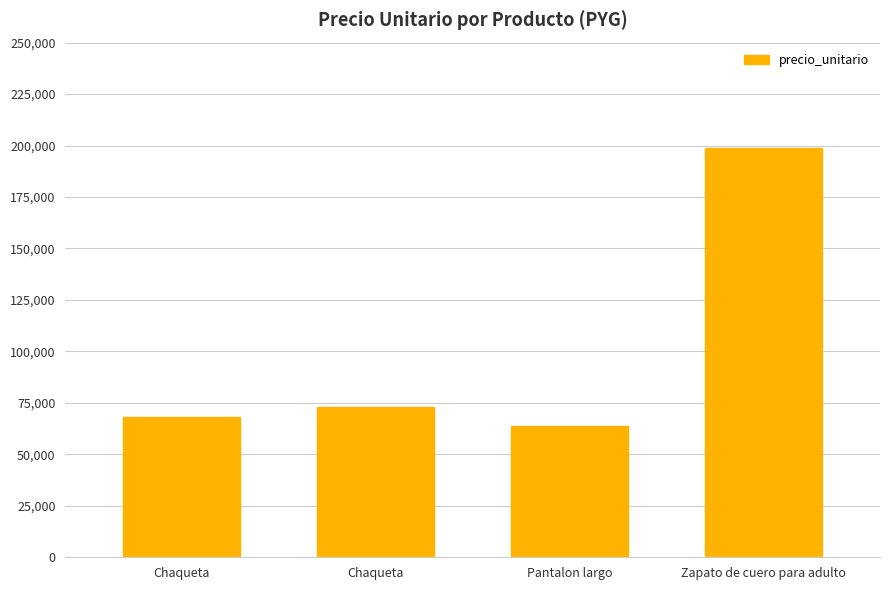

Are the bars horizontal?

No